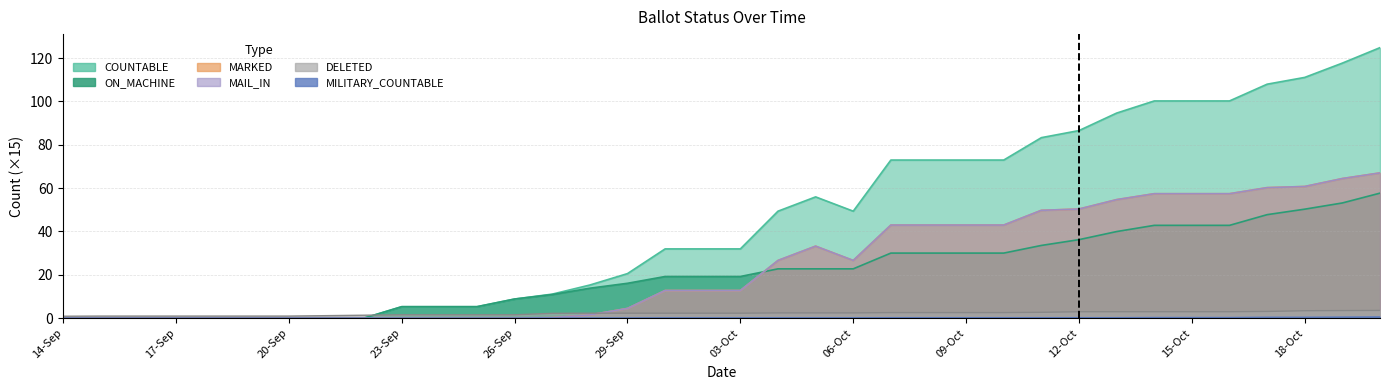

True or false: MARKED and ON_MACHINE intersect in this chart.

True